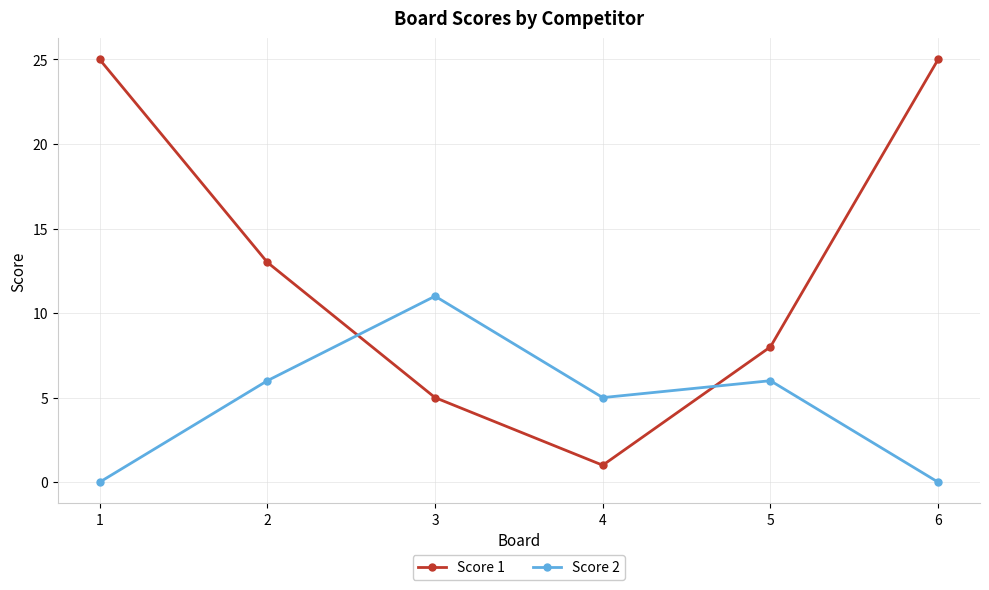

Which series has the largest range (max minus min)?

Score 1